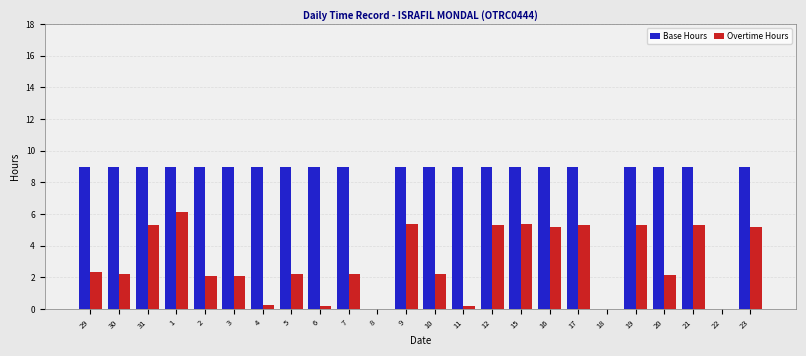

Is the value of Overtime Hours at 7 greater than the value of Base Hours at 21?

No